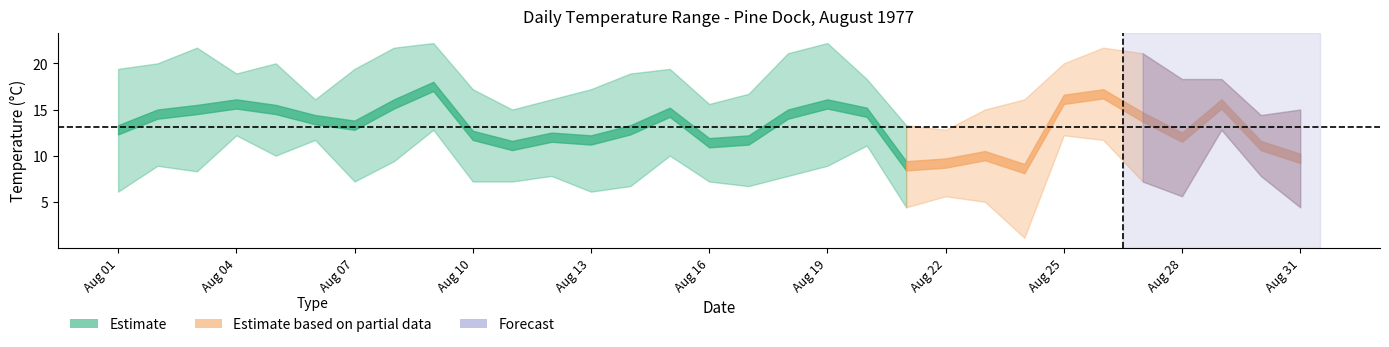

Is the value of Min Temp (C) at 13 greater than the value of Mean Temp (C) at 21?

No